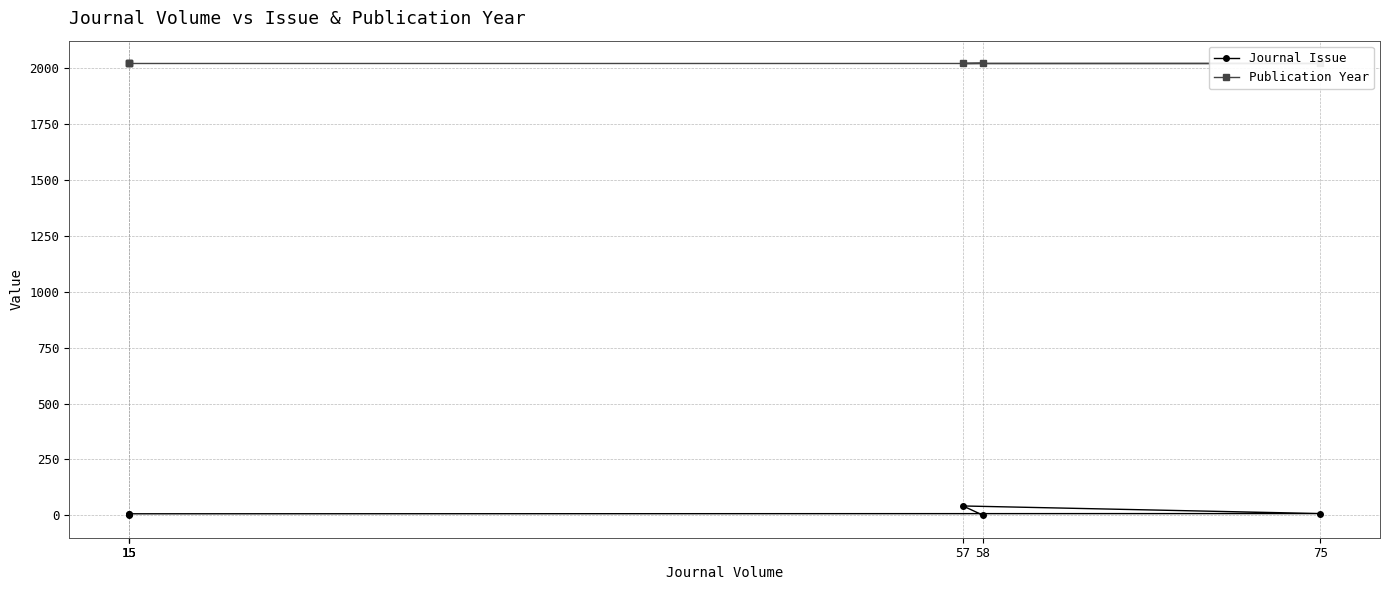

How many values in the Journal Issue series are below 7?

3